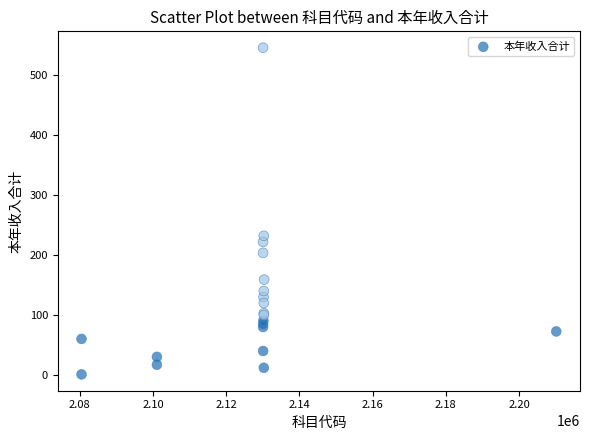

What Y value in the scatter plot is closest to 273?

232.0